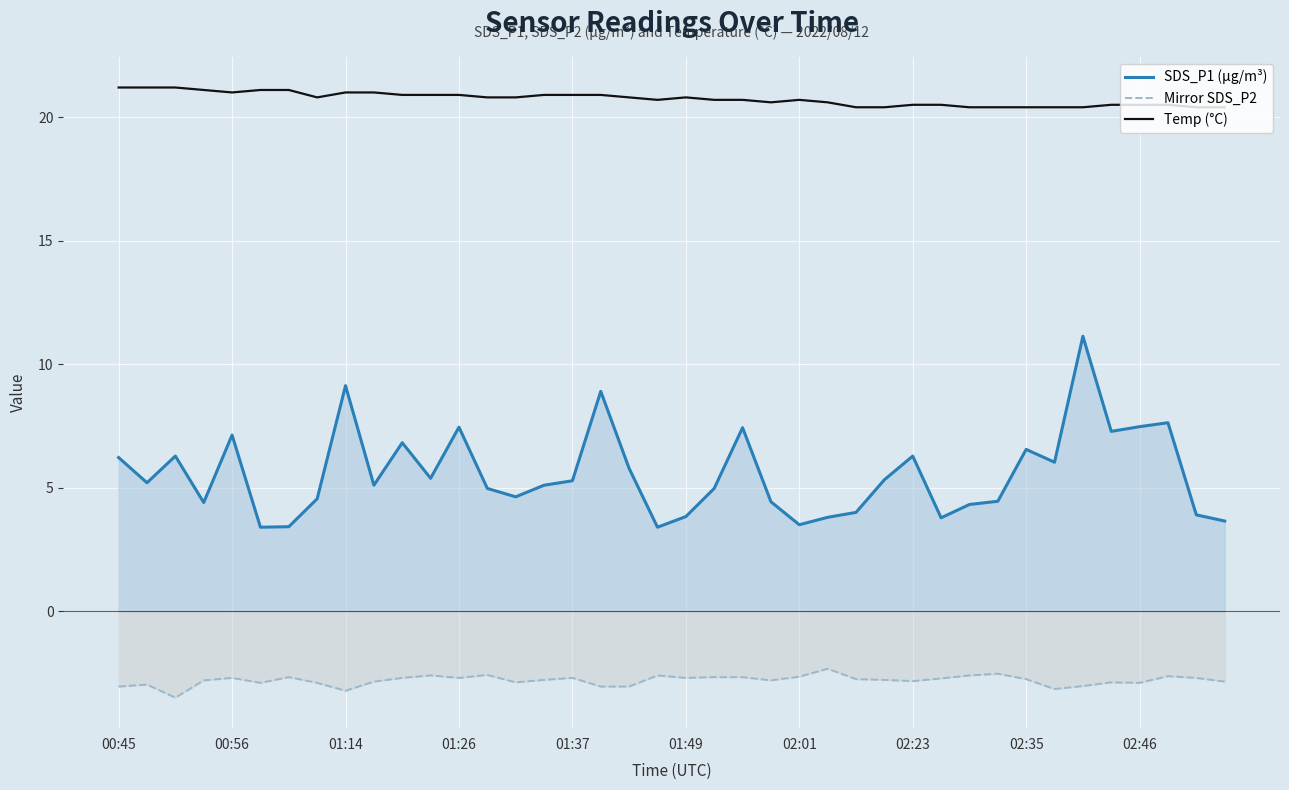

True or false: Temp (°C) has a value of 20.7 at 22.

True